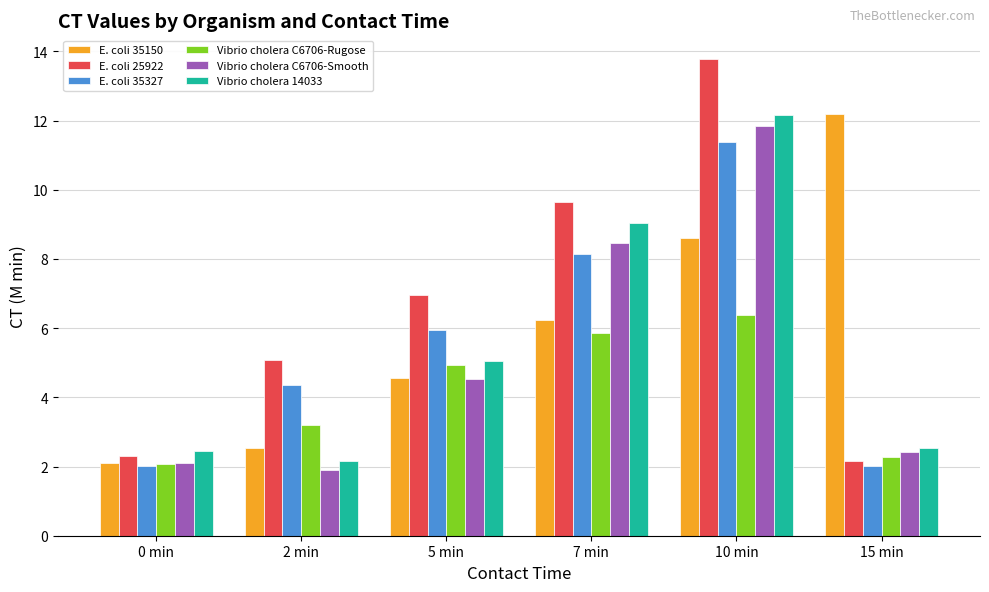

What is the greatest value displayed?

13.8